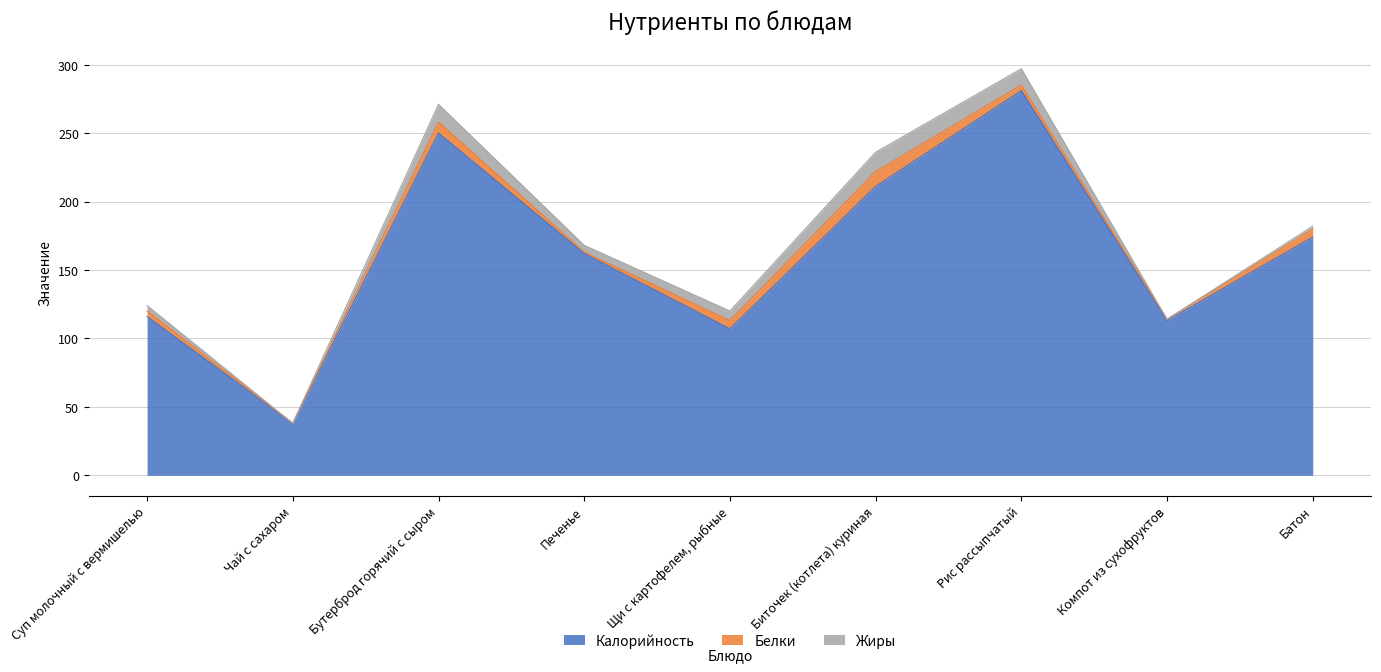

Is the value of Белки at Батон greater than the value of Жиры at Бутерброд горячий с сыром?

No